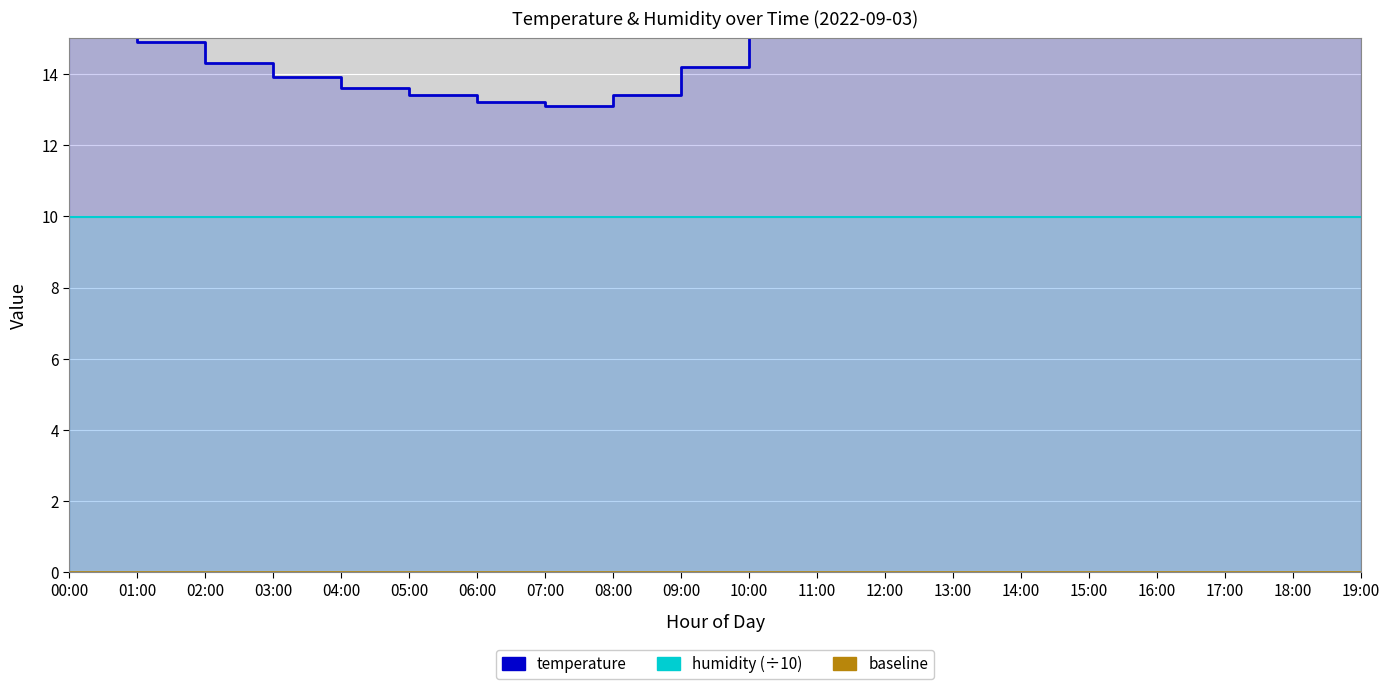

What is the average value of the humidity (÷10) series?

10.0